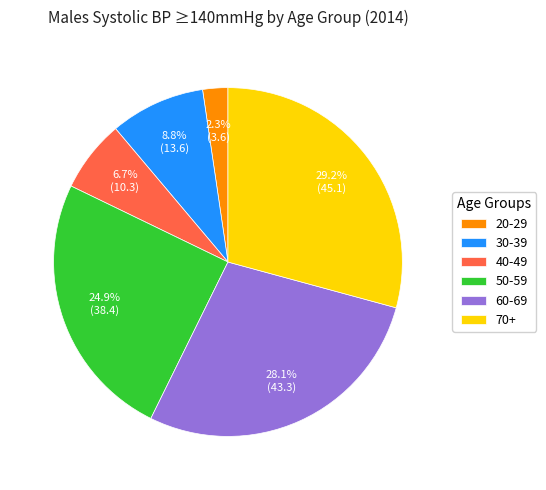

Rank the categories by value from lowest to highest.

20-29, 40-49, 30-39, 50-59, 60-69, 70+